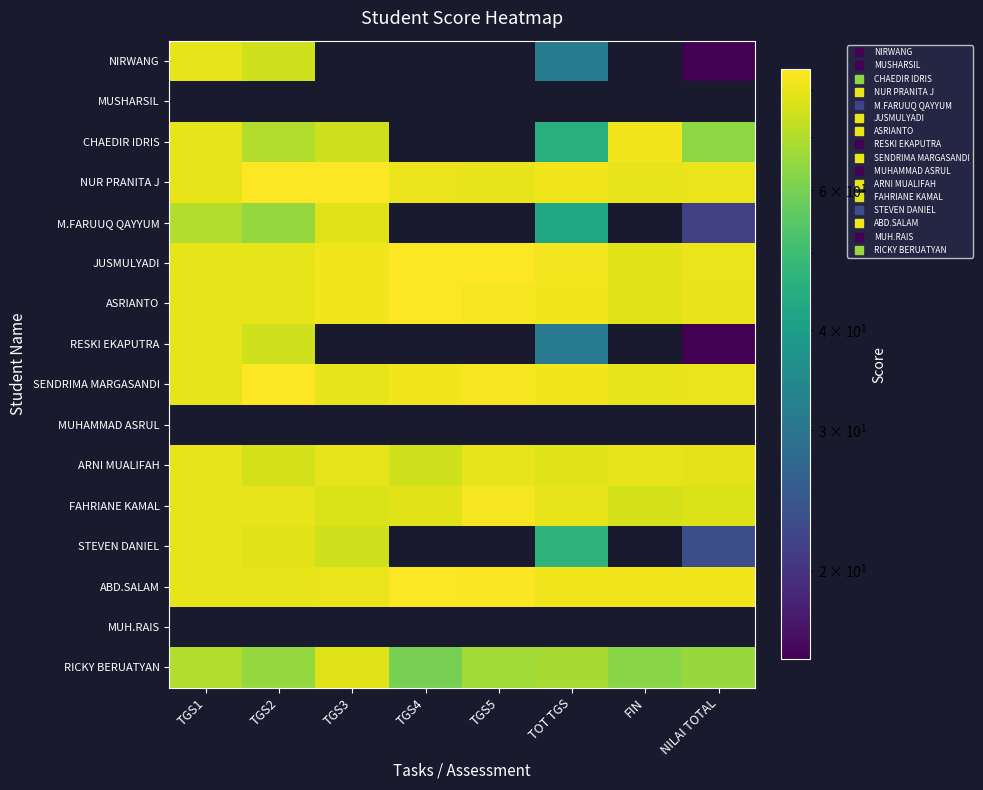

Rank the categories by NUR PRANITA J value from highest to lowest.

TGS2, TGS3, TOT TGS, NILAI TOTAL, TGS4, TGS1, TGS5, FIN